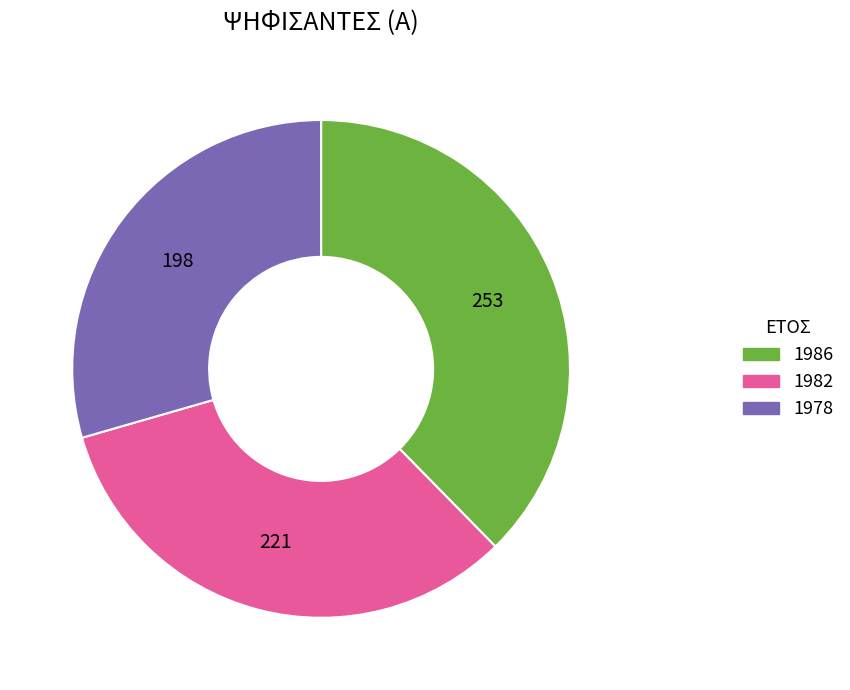

Rank the categories by value from lowest to highest.

1978, 1982, 1986